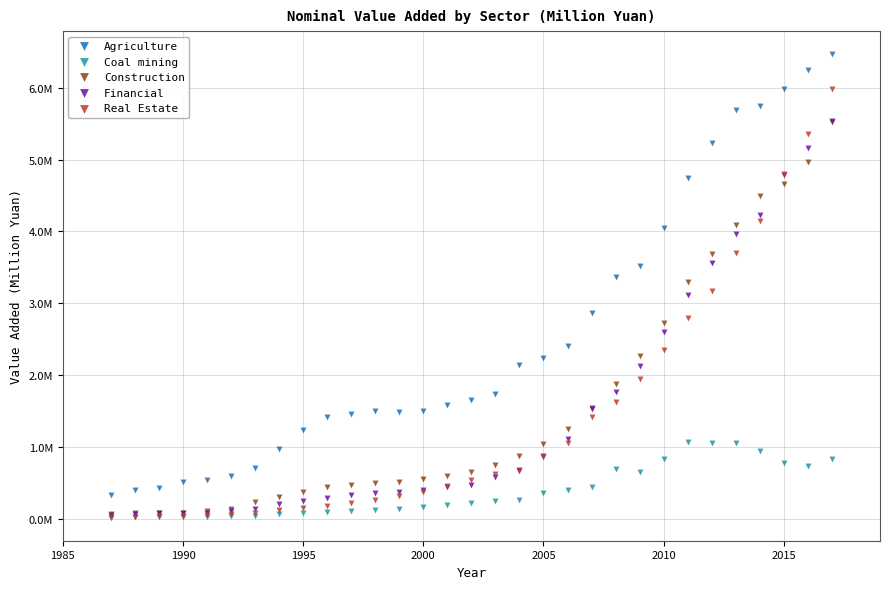

Which series has the widest spread of Y values?

Agriculture